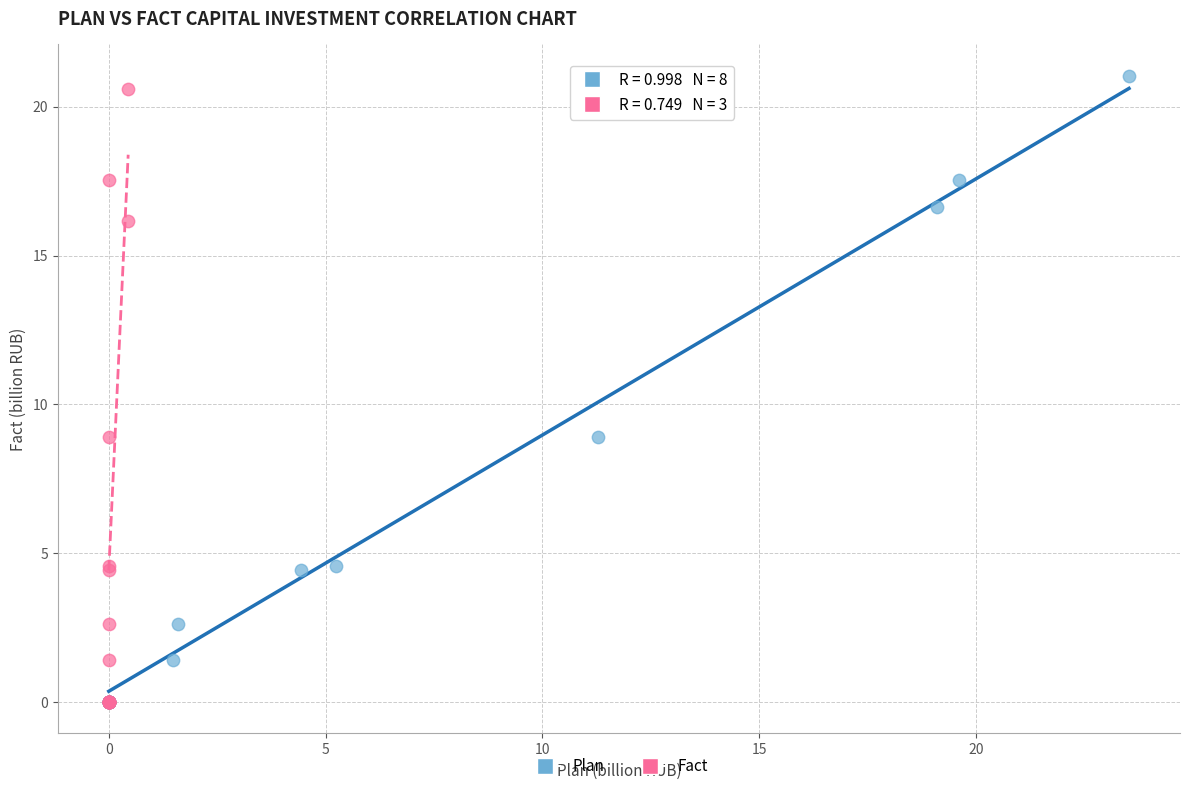

Which series has the widest spread of Y values?

Plan